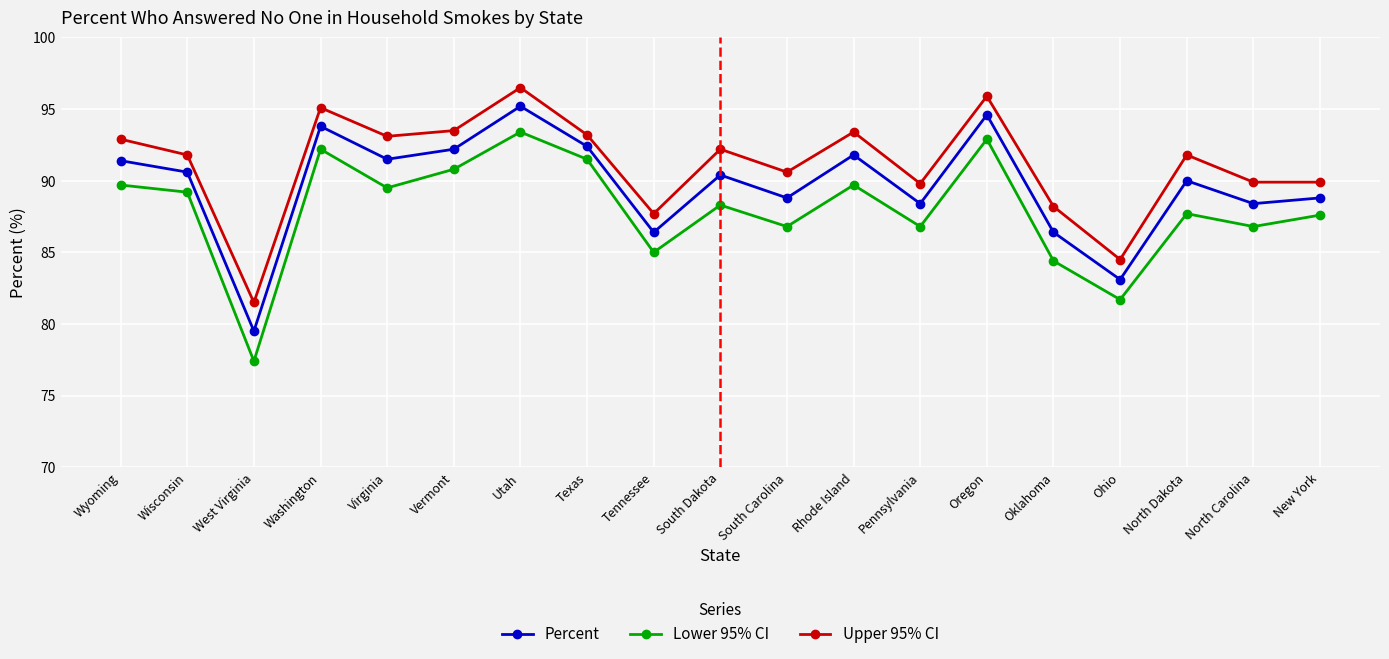

At Rhode Island, list the series in order from largest to smallest.

Upper 95% CI, Percent, Lower 95% CI